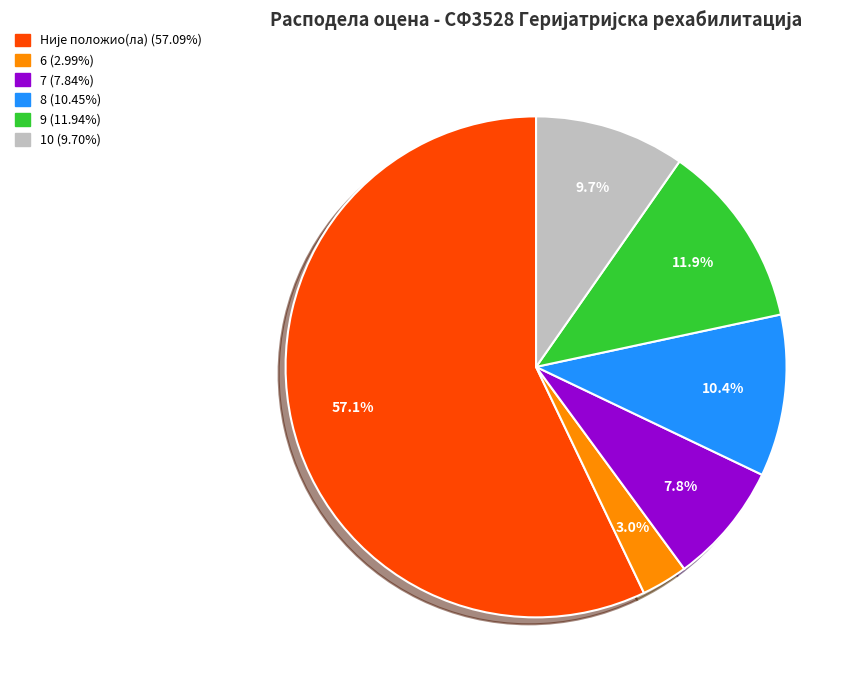

Which has a higher value, 7 or 10?

10